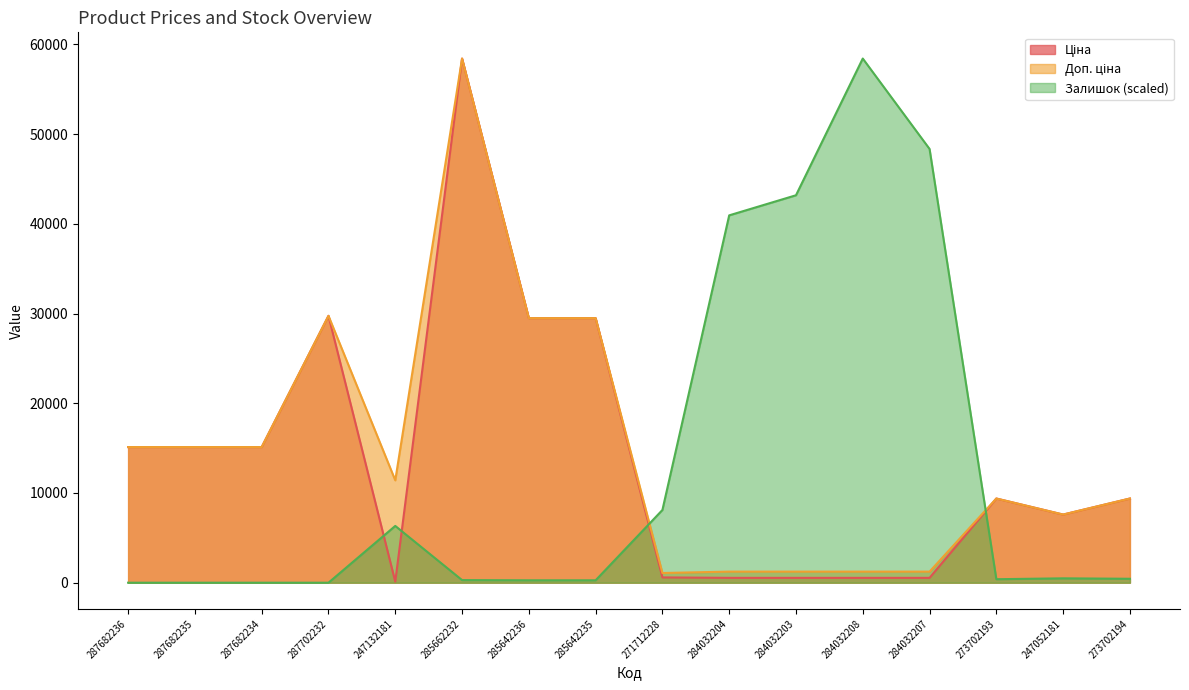

What position from the left is 247132181?

5